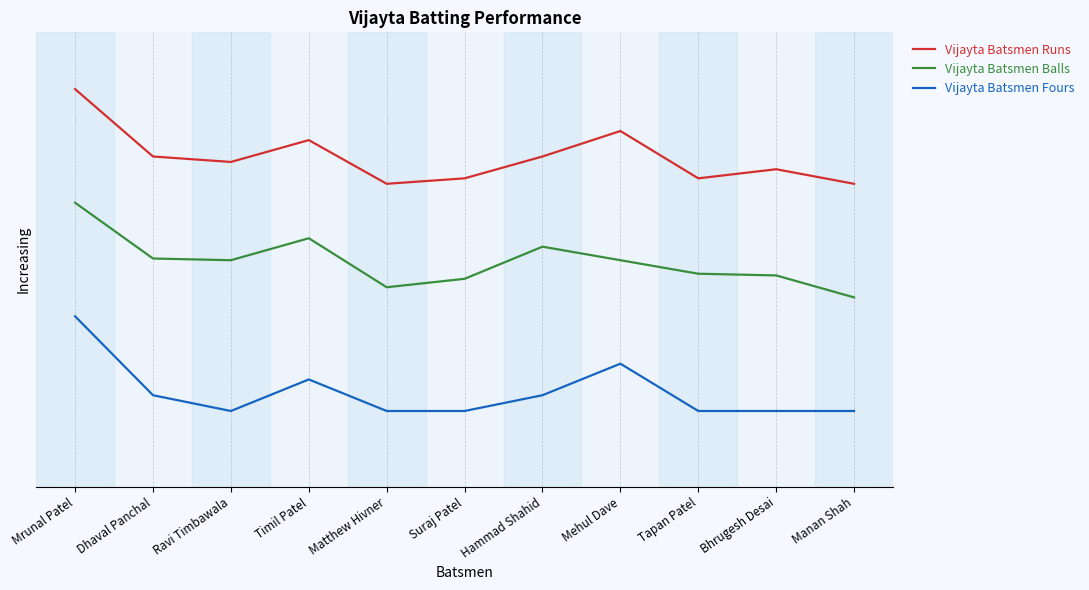

In Vijayta Batsmen Runs, how many points are higher than both neighbors (excluding endpoints)?

3